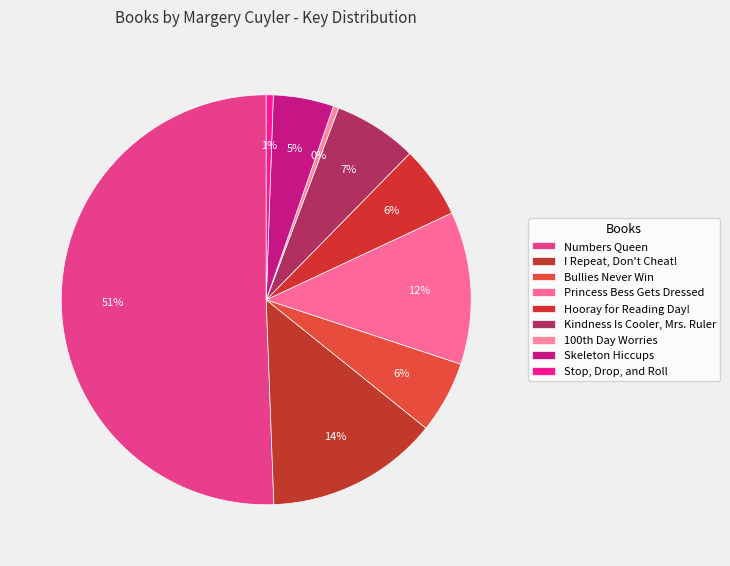

How many slices are in this pie chart?

9